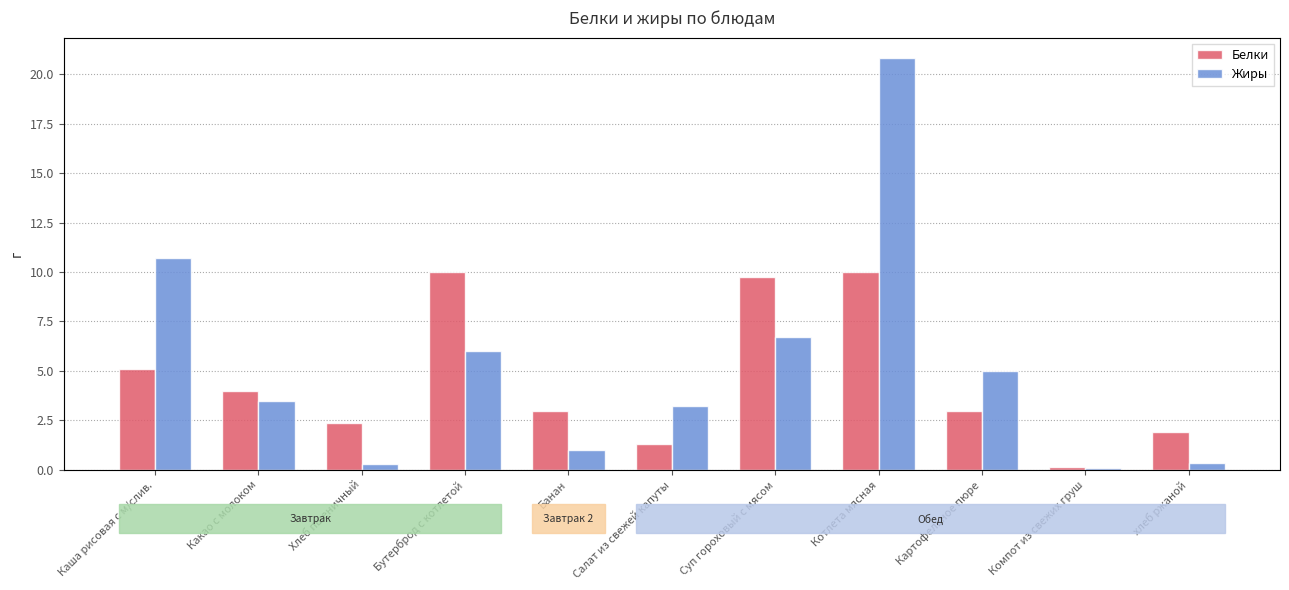

How many distinct data groups are displayed?

2